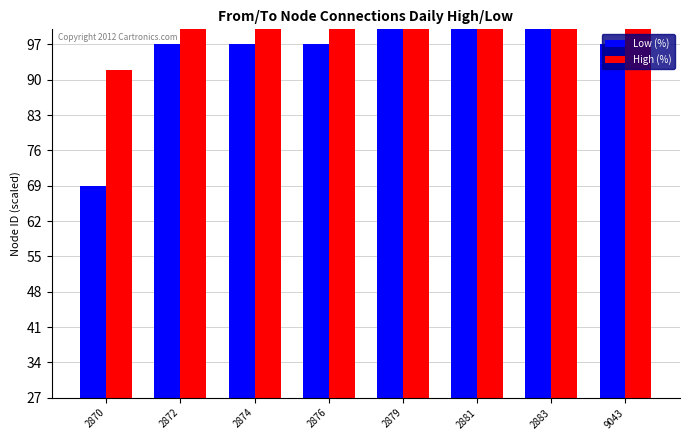

What is the maximum value shown in the chart?

133